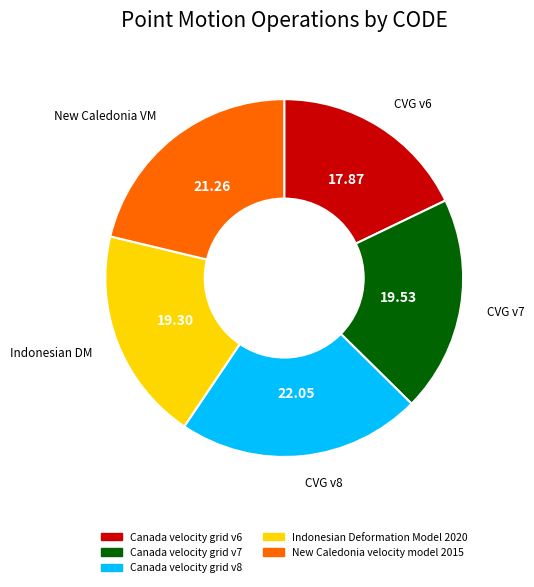

Does Canada velocity grid v8 account for over 50% of the chart?

No